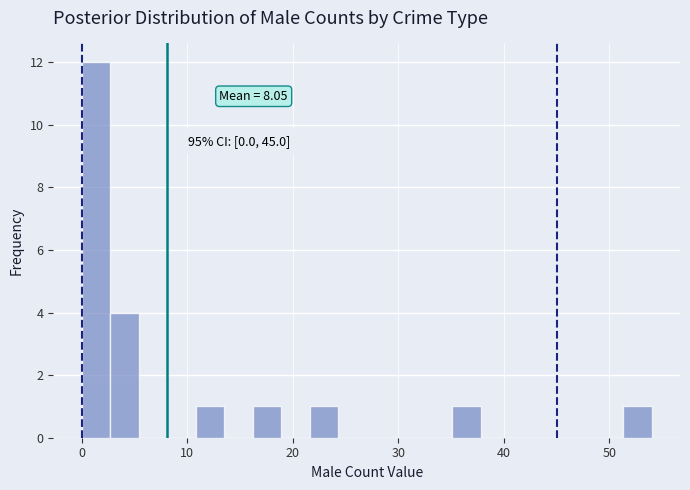

Around what value on the x-axis is the tallest bar? Give the approximate position of its centre, as read against the axis.

1